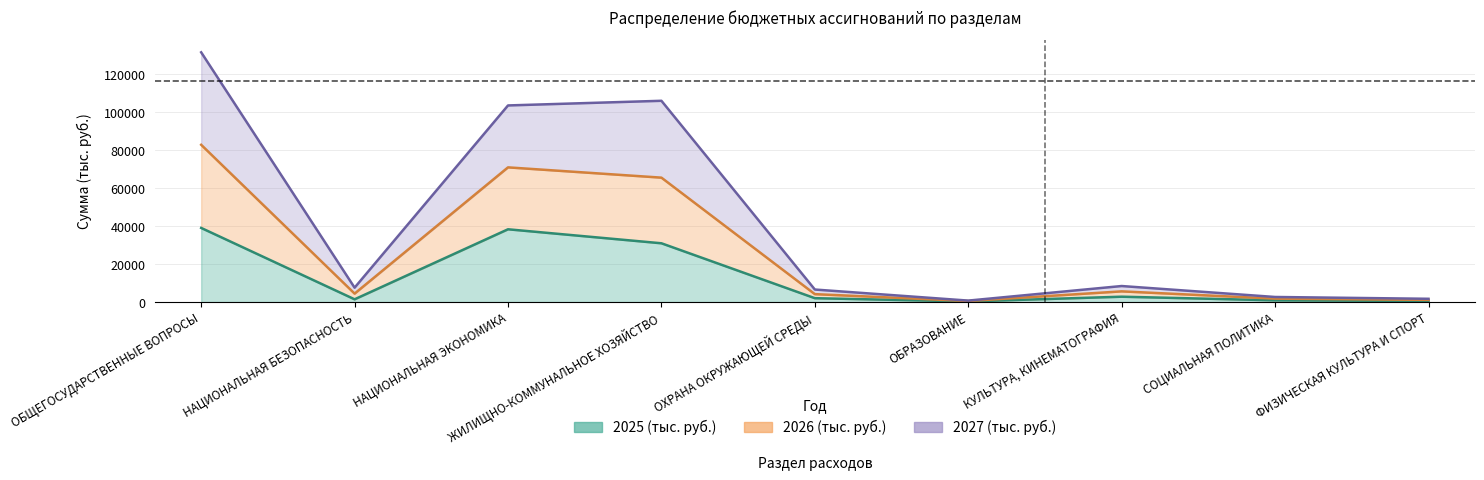

Does the chart have visible grid lines?

Yes